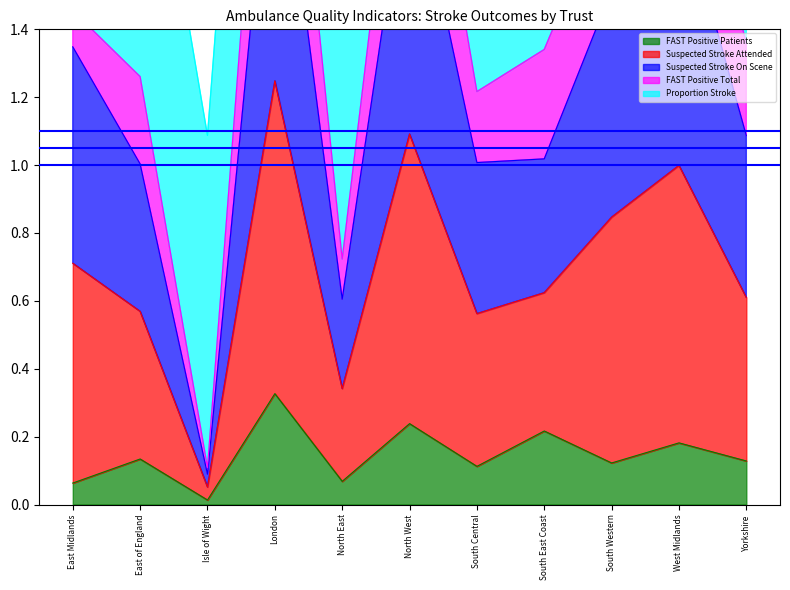

At which label does FAST Positive Patients reach its peak?

London